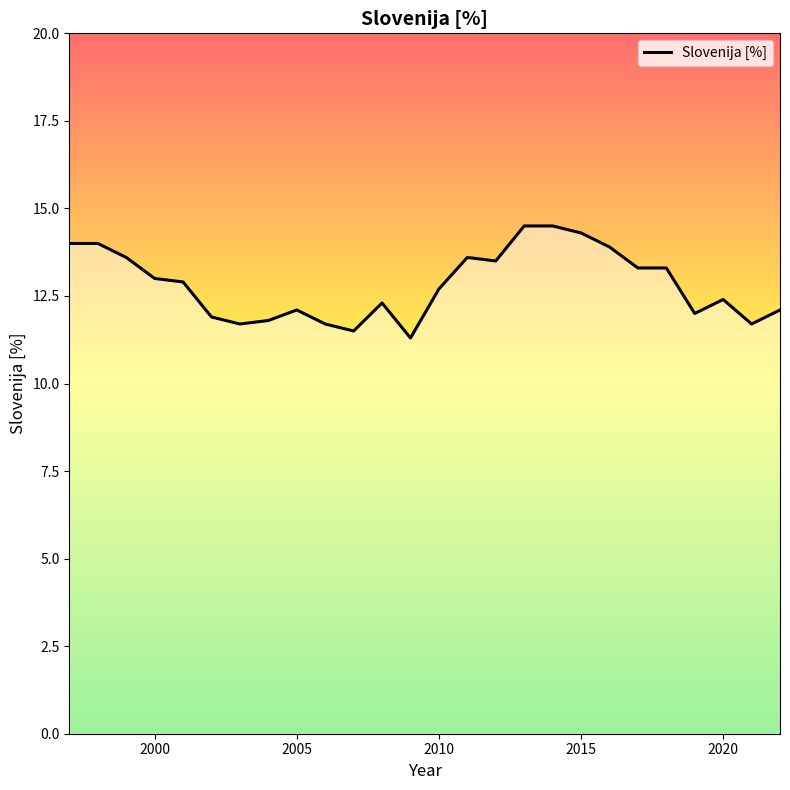

What is the greatest value displayed?

14.5